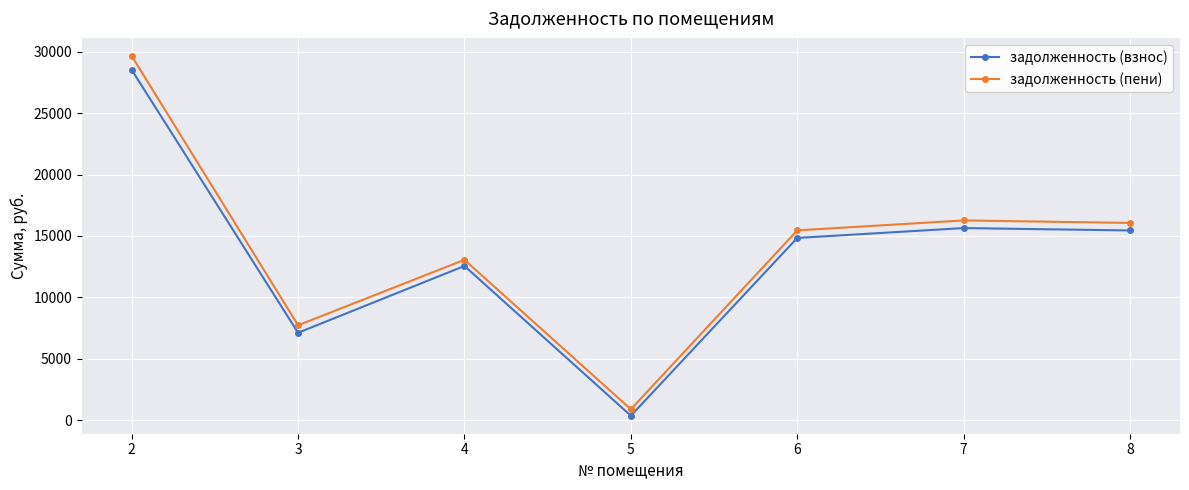

Which series has the widest spread of values?

задолженность (пени)